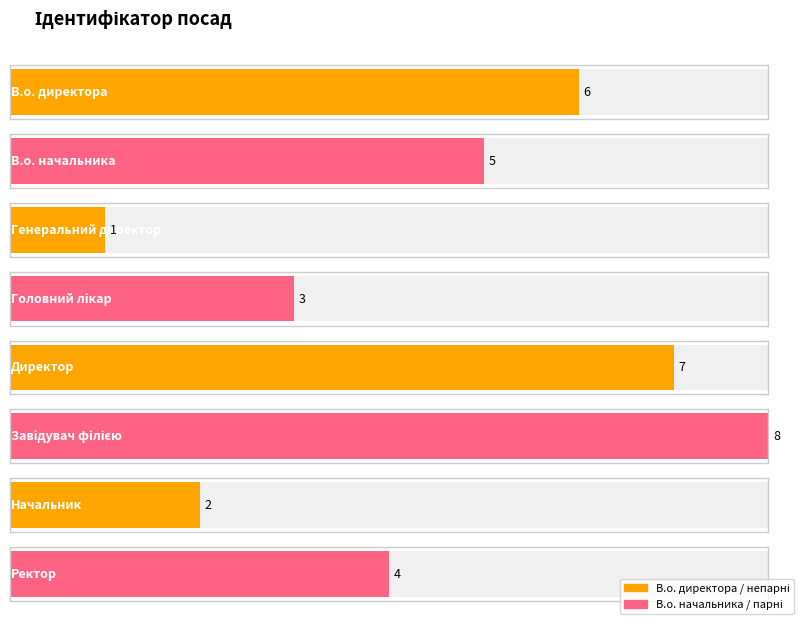

Approximately how many times larger is the value at Начальник compared to Ректор?

0.5